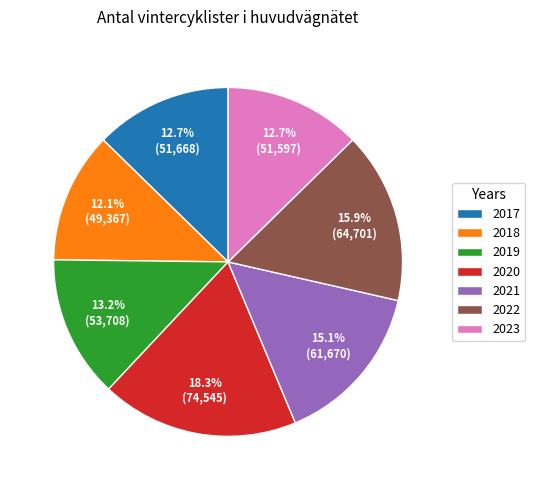

Count the number of slices in the pie.

7